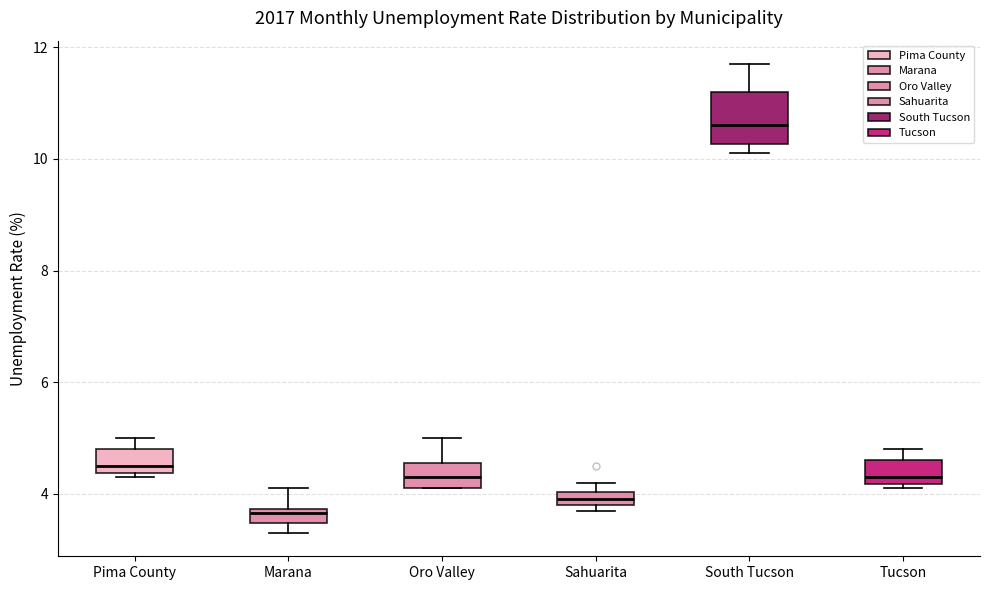

Which box has the lowest median line?

Marana